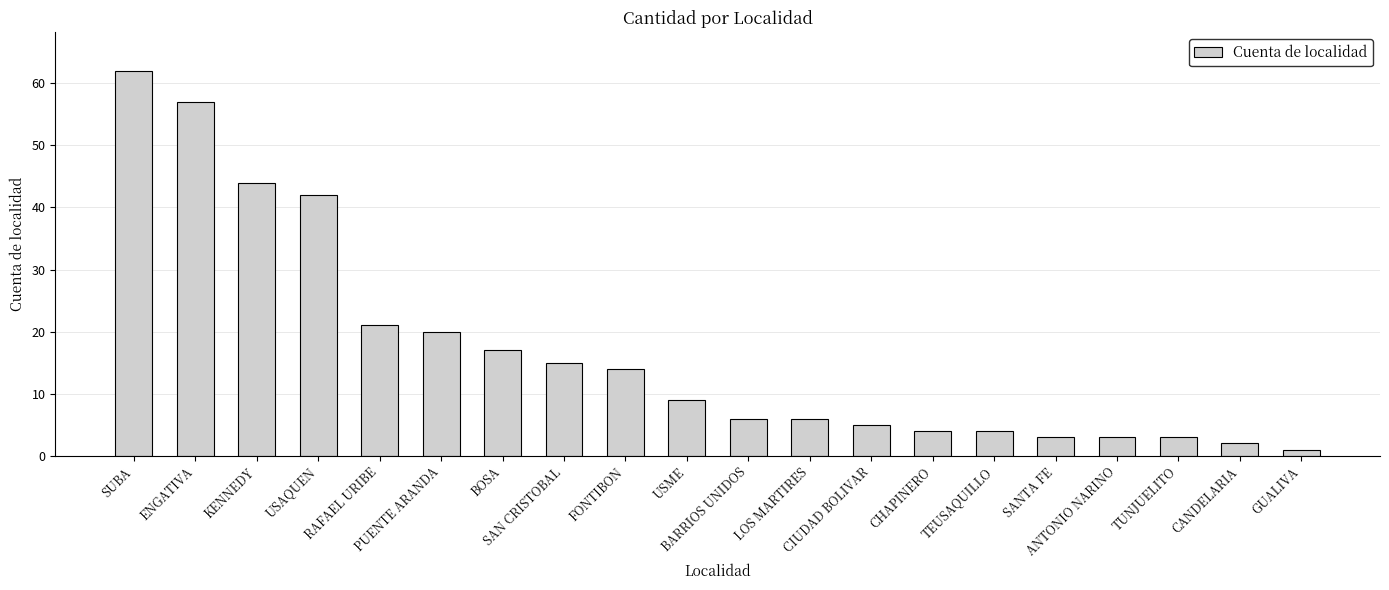

Which label corresponds to the smallest value in the chart?

GUALIVA